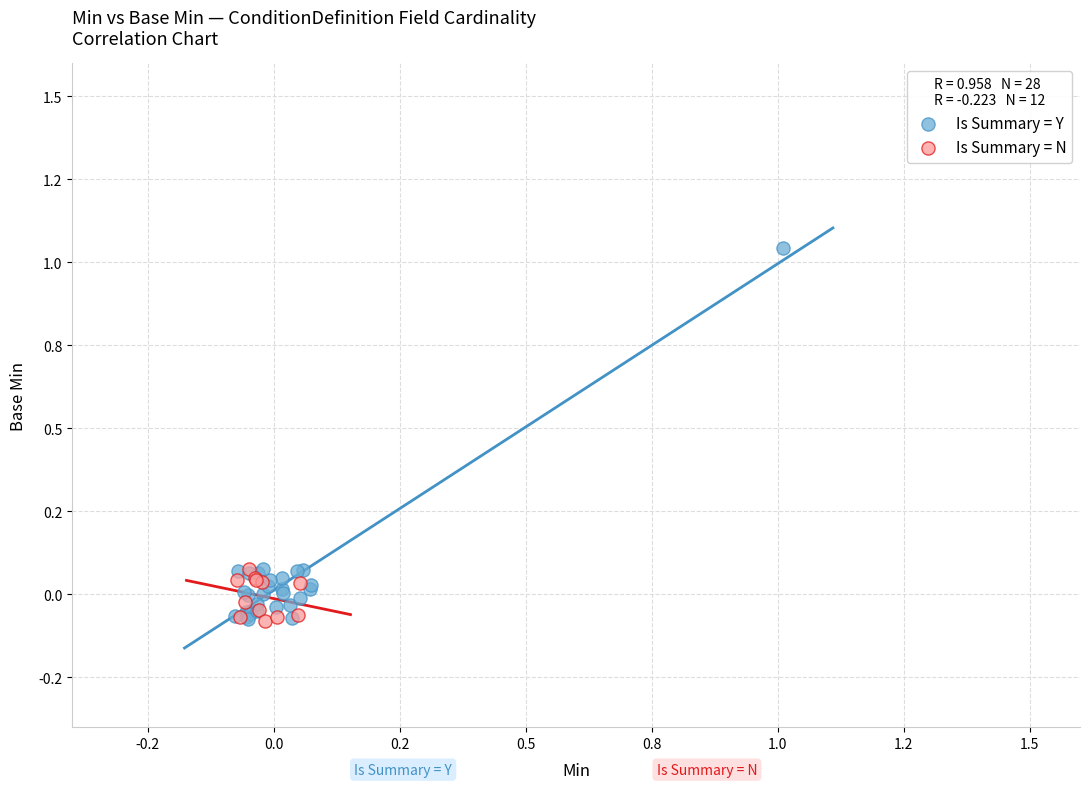

What are all the series names shown in the legend?

Is Summary = Y, Is Summary = N